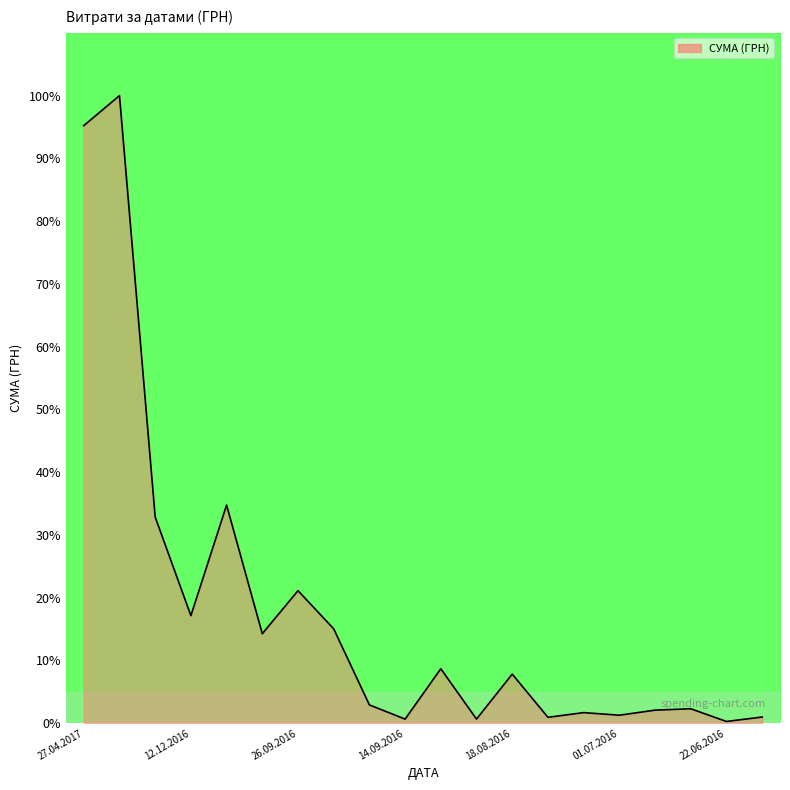

What is the difference between the maximum and minimum values?

99.7